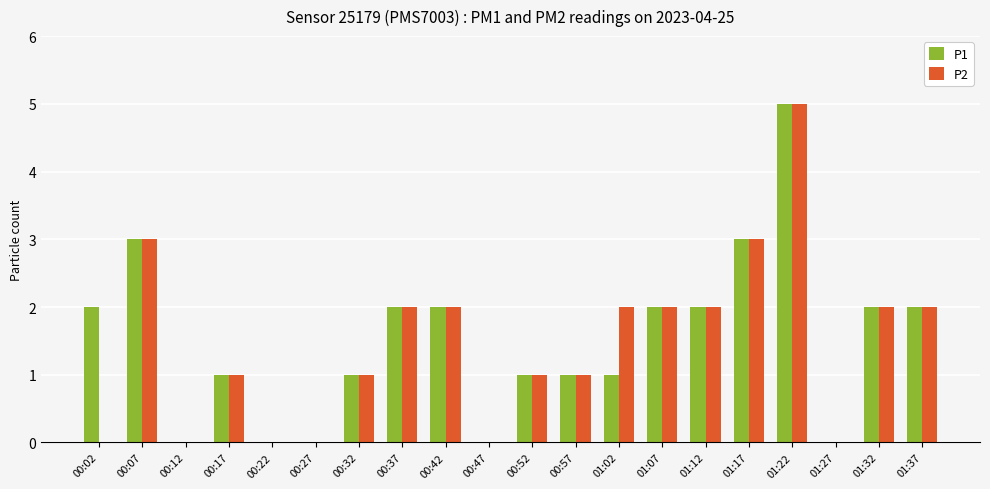

What is the sum of the P2 values at 00:02 and 01:02?

2